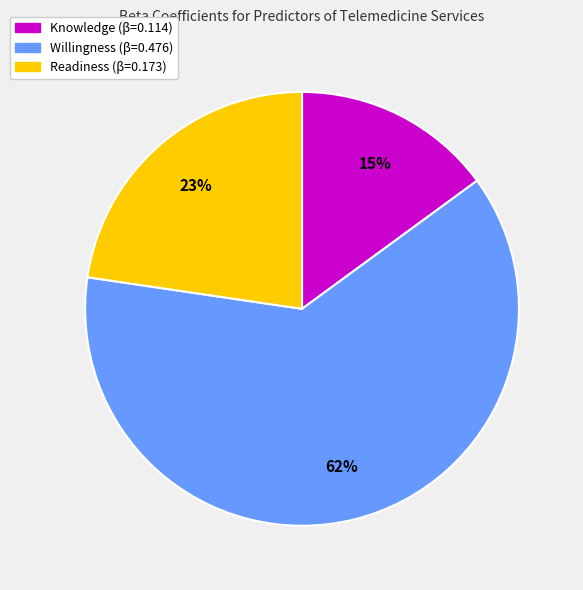

Rank the categories by value from highest to lowest.

Willingness, Readiness, Knowledge